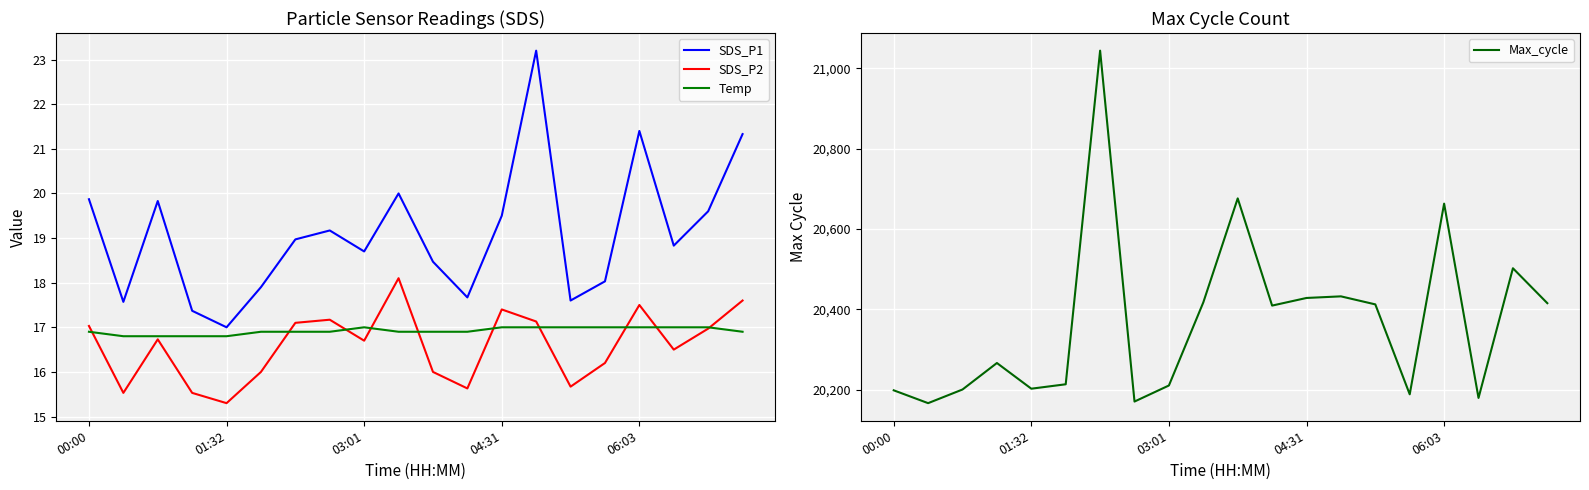

In Max_cycle, how many points are lower than both neighbors (excluding endpoints)?

6